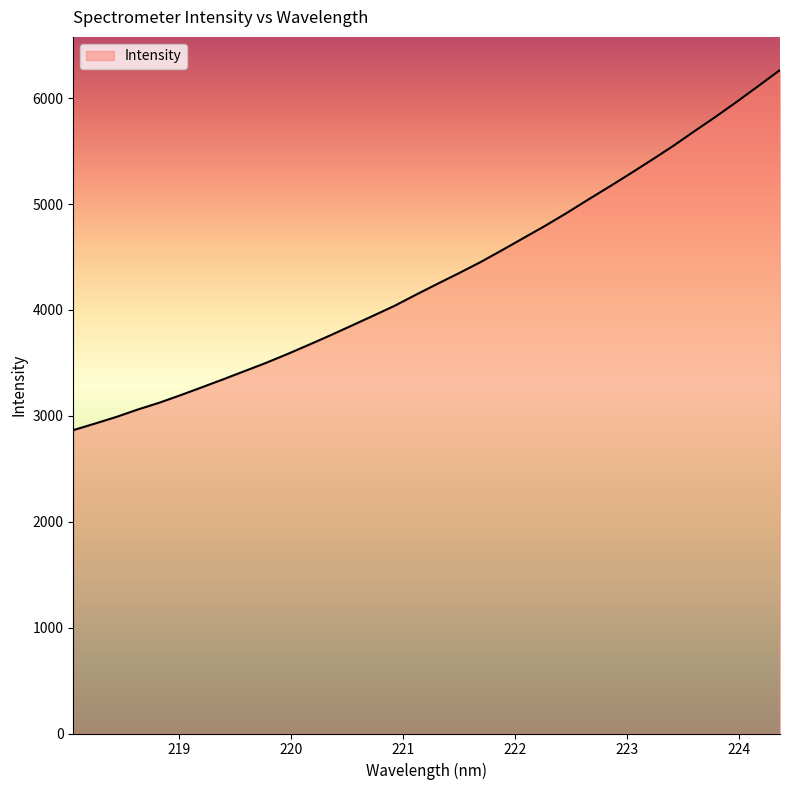

What is the maximum value shown in the chart?

6265.5